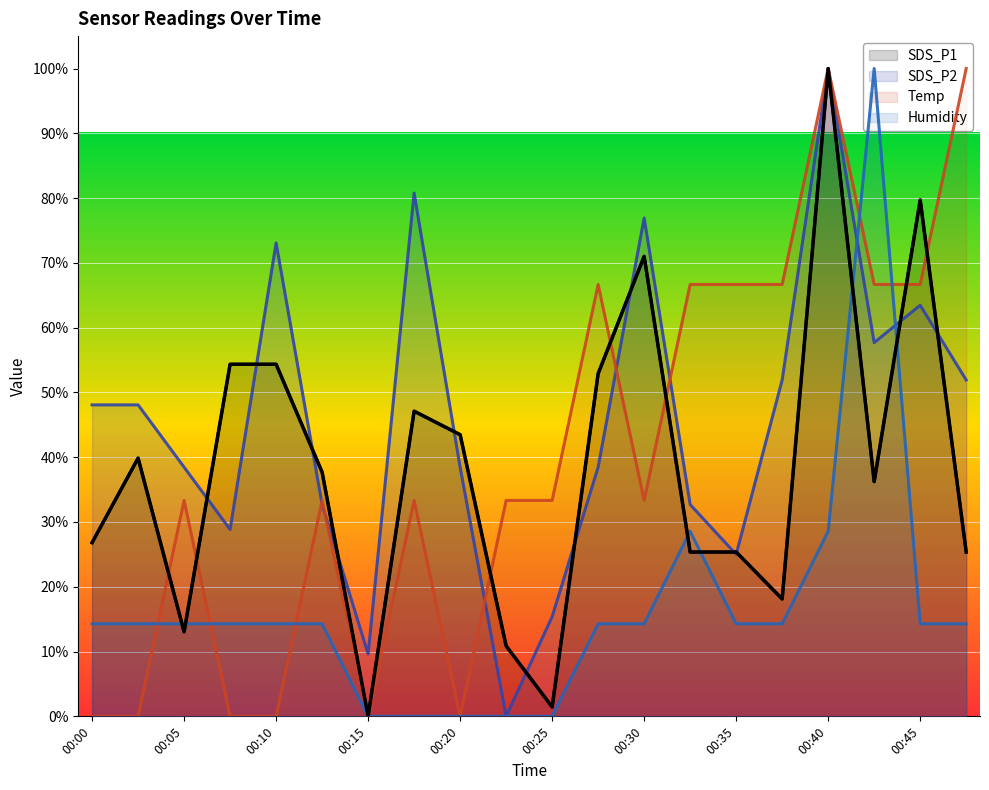

Reading left to right, transcribe all the data shown in this chart.

SDS_P1: 00:00=26.8	00:03=39.9	00:05=13.0	00:08=54.3	00:10=54.3	00:13=37.7	00:15=0.0	00:18=47.1	00:20=43.5	00:23=10.9	00:25=1.4	00:28=52.9	00:30=71.0	00:32=25.4	00:35=25.4	00:37=18.1	00:40=100.0	00:42=36.2	00:45=79.7	00:47=25.4
SDS_P2: 00:00=48.1	00:03=48.1	00:05=38.5	00:08=28.8	00:10=73.1	00:13=32.7	00:15=9.6	00:18=80.8	00:20=38.5	00:23=0.0	00:25=15.4	00:28=38.5	00:30=76.9	00:32=32.7	00:35=25.0	00:37=51.9	00:40=100.0	00:42=57.7	00:45=63.5	00:47=51.9
Temp: 00:00=0.0	00:03=0.0	00:05=33.3	00:08=0.0	00:10=0.0	00:13=33.3	00:15=0.0	00:18=33.3	00:20=0.0	00:23=33.3	00:25=33.3	00:28=66.7	00:30=33.3	00:32=66.7	00:35=66.7	00:37=66.7	00:40=100.0	00:42=66.7	00:45=66.7	00:47=100.0
Humidity: 00:00=14.3	00:03=14.3	00:05=14.3	00:08=14.3	00:10=14.3	00:13=14.3	00:15=0.0	00:18=0.0	00:20=0.0	00:23=0.0	00:25=0.0	00:28=14.3	00:30=14.3	00:32=28.6	00:35=14.3	00:37=14.3	00:40=28.6	00:42=100.0	00:45=14.3	00:47=14.3